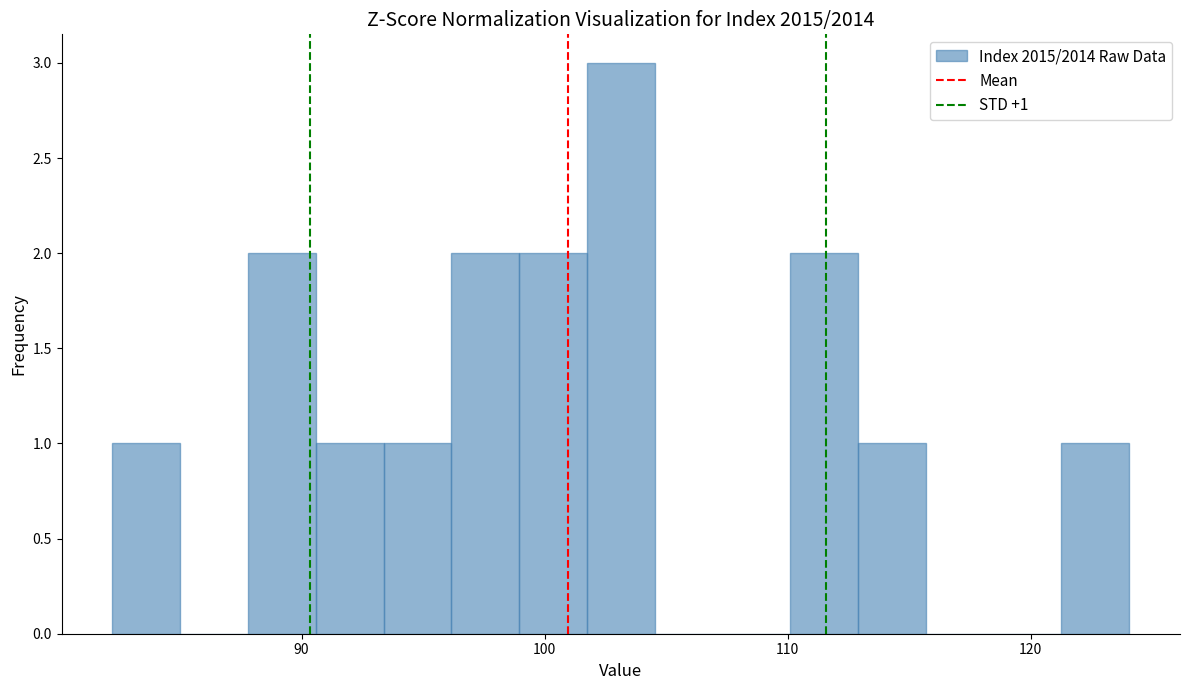

Around what value on the x-axis is the tallest bar? Give the approximate position of its centre, as read against the axis.

103